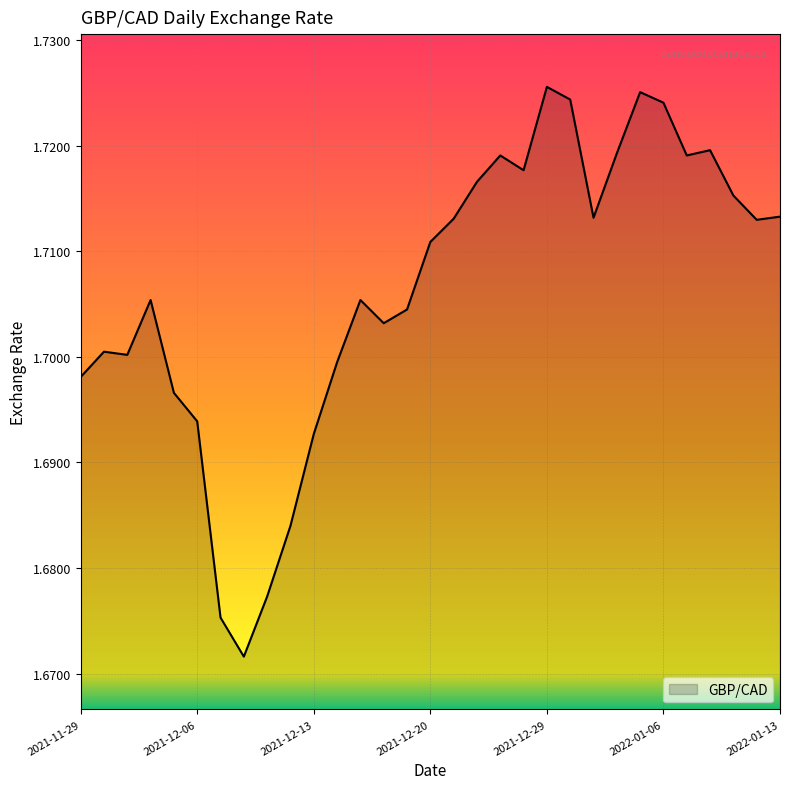

What is the greatest value displayed?

1.7